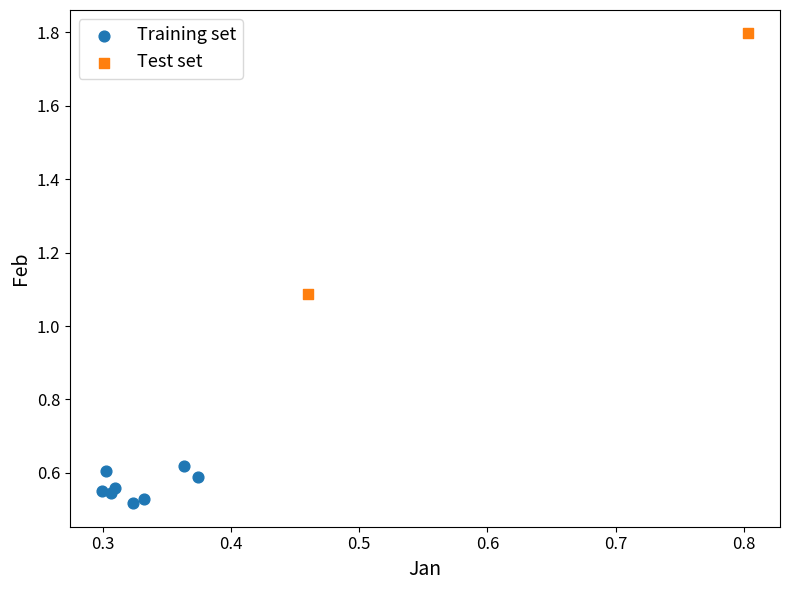

Which series has the largest Y range (max minus min)?

Test set